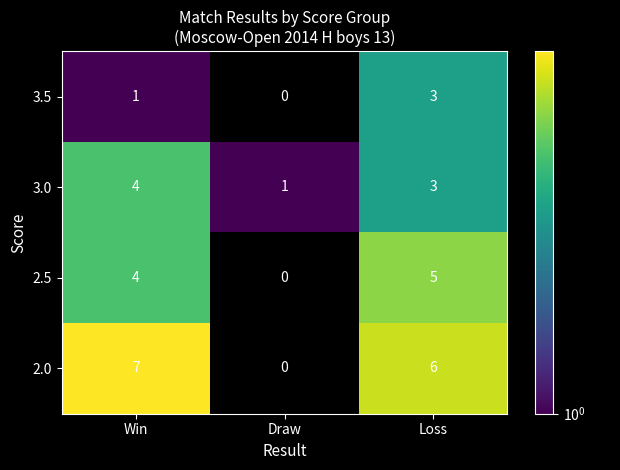

Reading left to right, list all the values displayed in this chart.

3.5: 1	0	3
3.0: 4	1	3
2.5: 4	0	5
2.0: 7	0	6